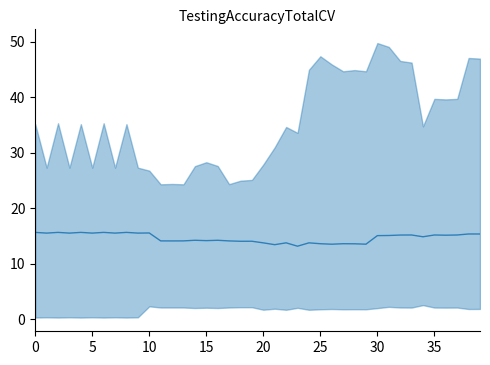

How many data points are less than 15?

20